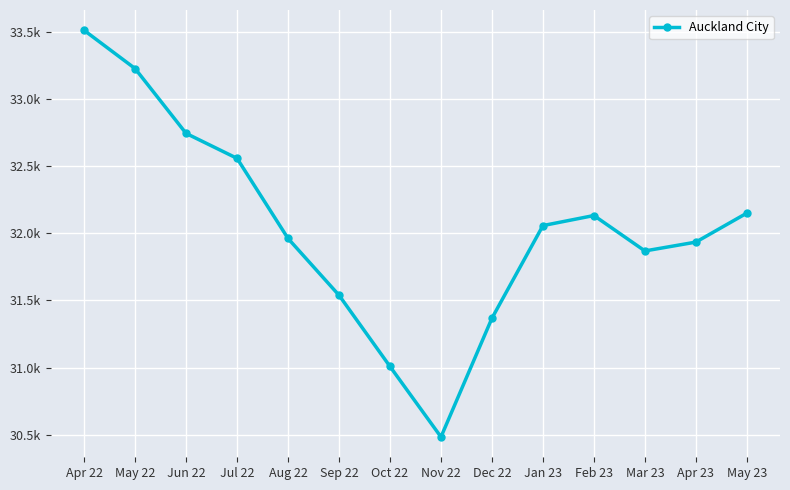

How many points are higher than both their immediate neighbors (excluding endpoints)?

1